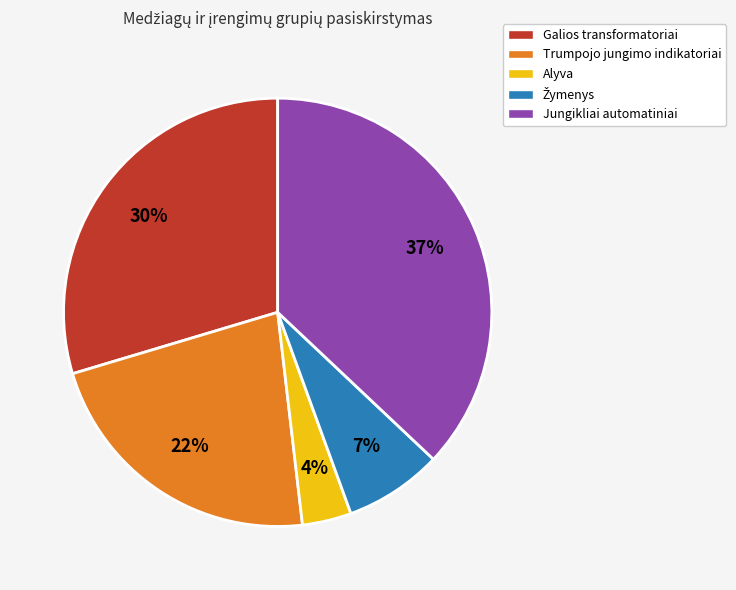

What percentage is the Trumpojo jungimo indikatoriai slice, to the nearest percent?

22%